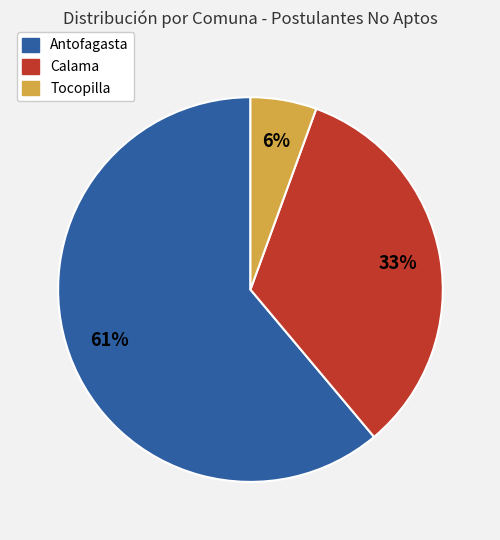

Count the number of slices in the pie.

3